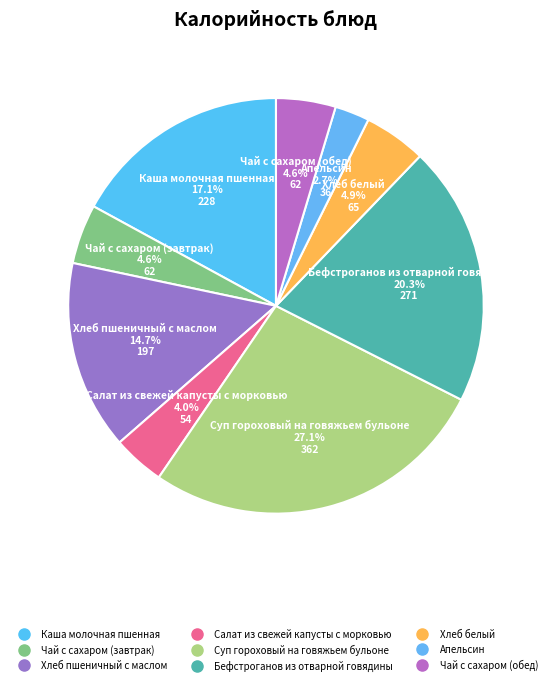

How many slices are in this pie chart?

9